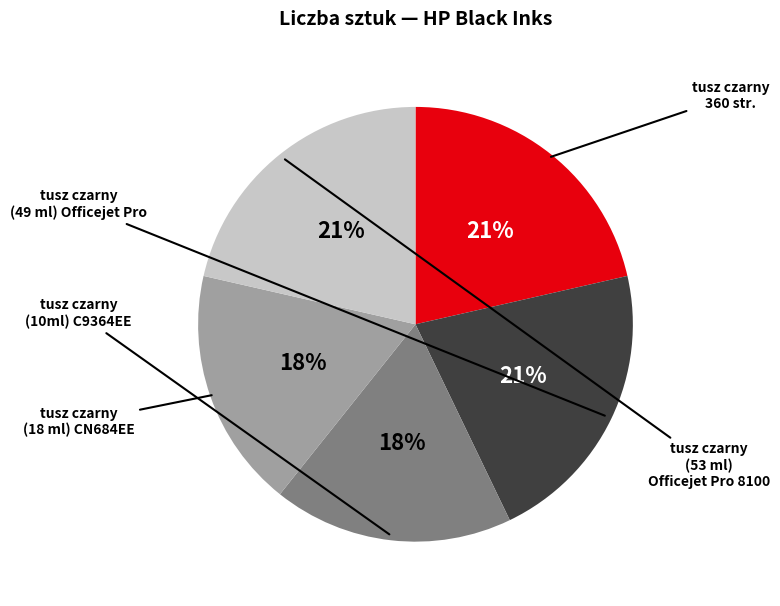

Does any single category account for the majority?

No